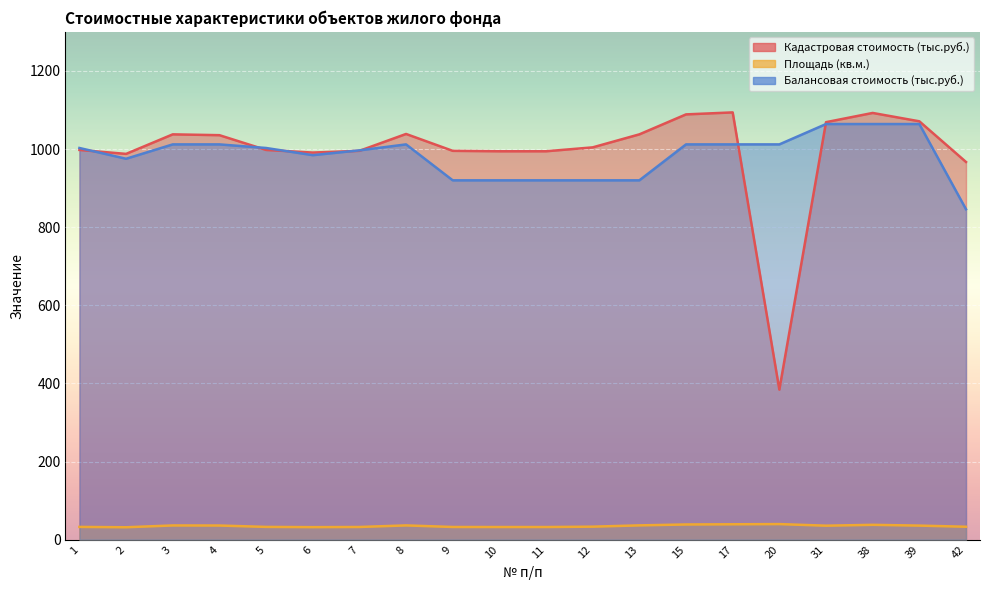

True or false: Кадастровая стоимость (тыс.руб.) and Площадь (кв.м.) cross at least once.

False